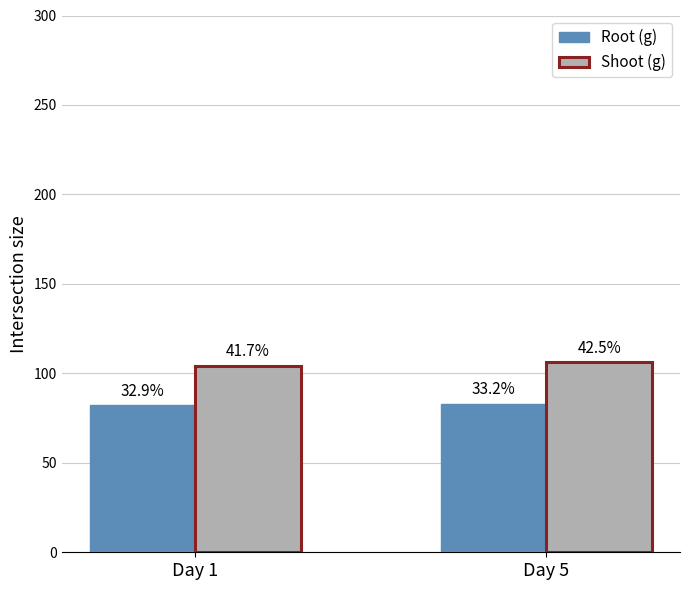

What is the value of the Root (g) bar at the 1st from the left?

82.2